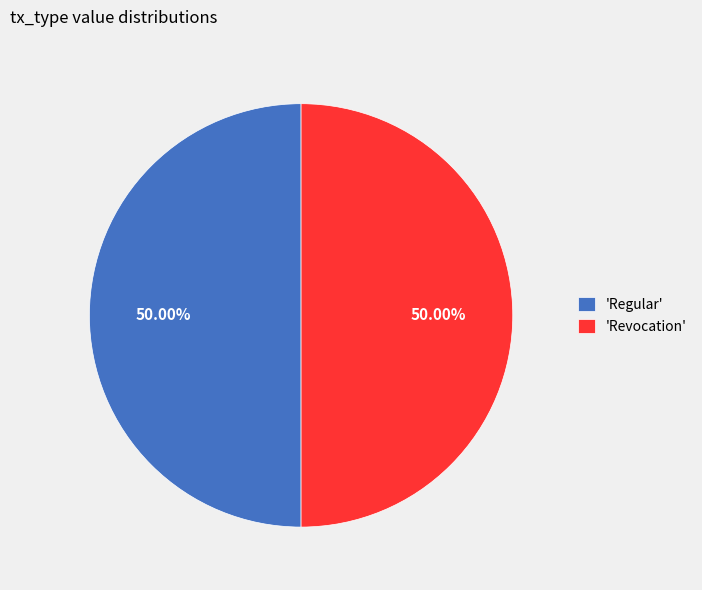

Do 'Regular' and 'Revocation' together represent more than half of the pie?

Yes